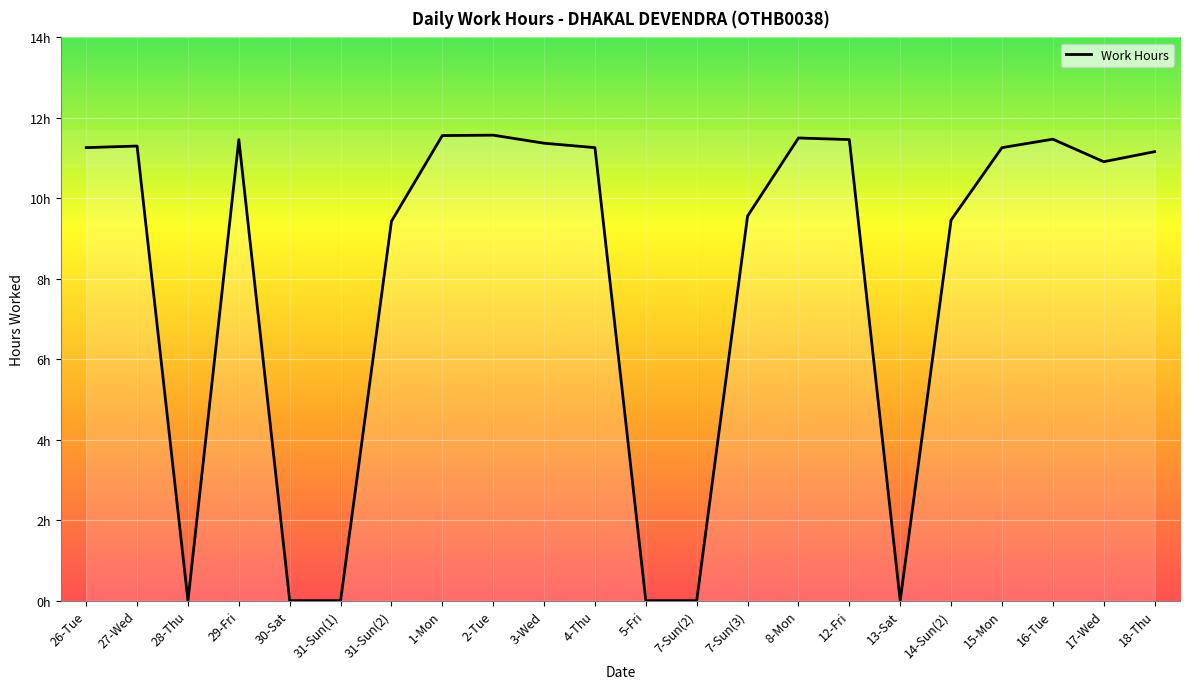

Is this an area chart (filled region under the line)?

Yes